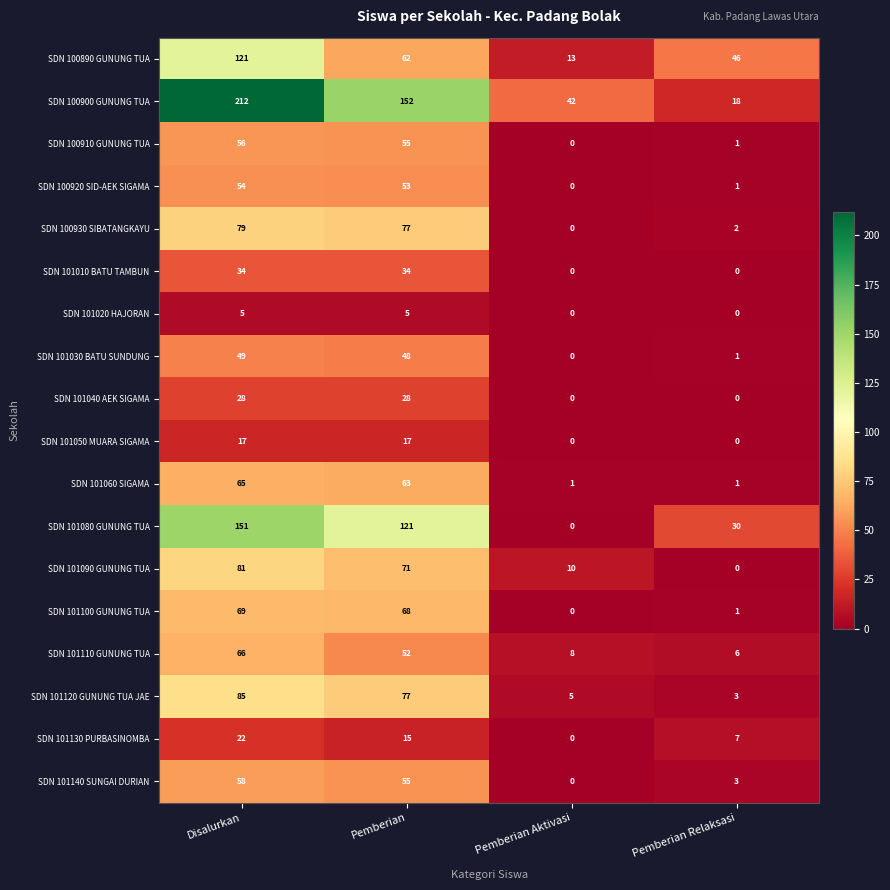

The SDN 101050 MUARA SIGAMA series shows 10 at Pemberian. True or false?

False